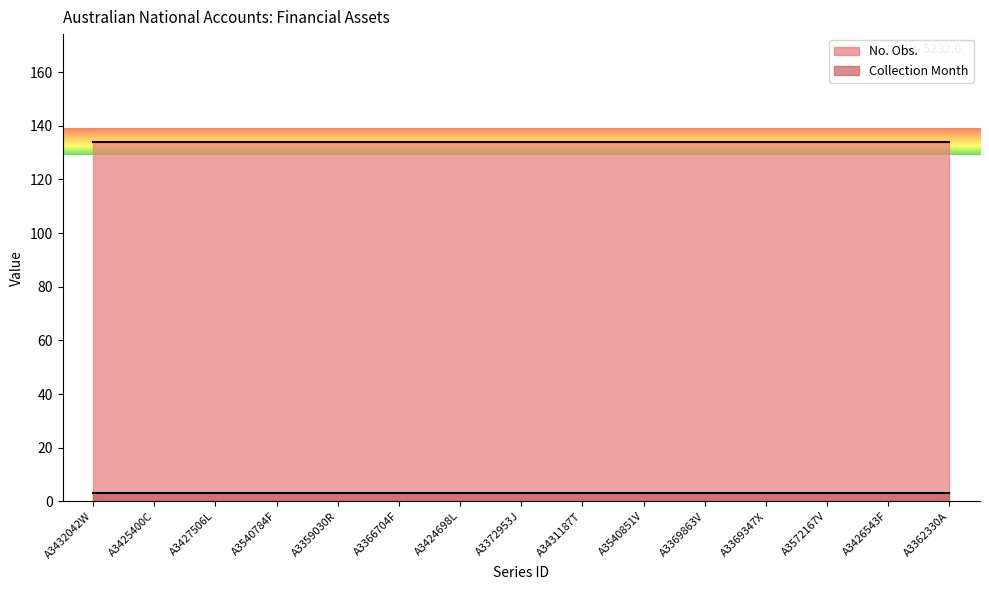

At which category is the sum across all series the highest?

A3432042W